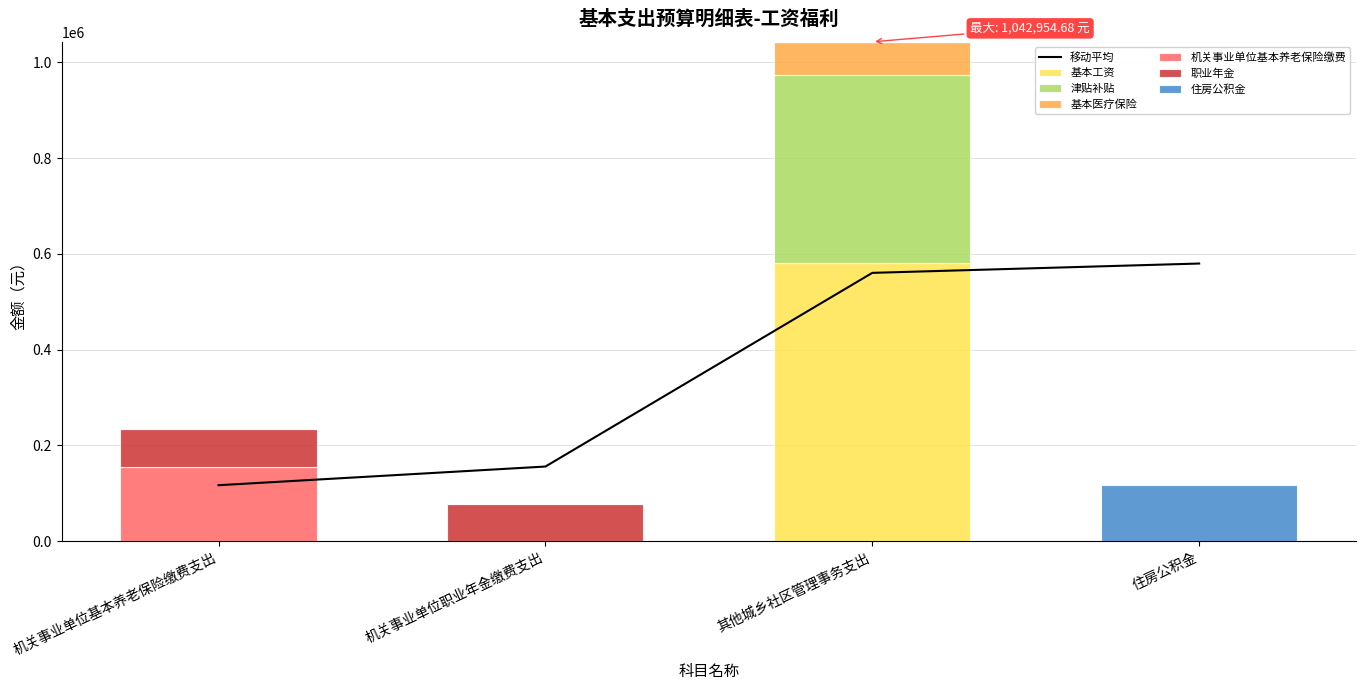

What is the sum of all 基本工资 values?

580488.0